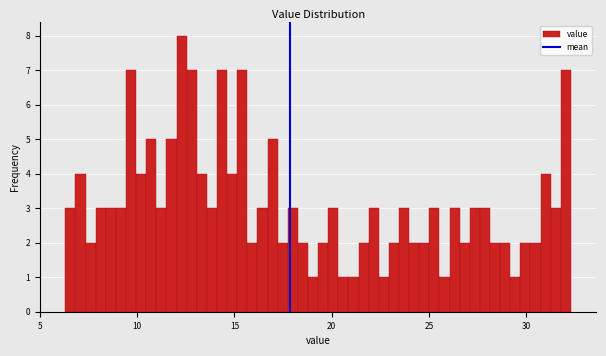

Around what value on the x-axis is the tallest bar? Give the approximate position of its centre, as read against the axis.

12.5